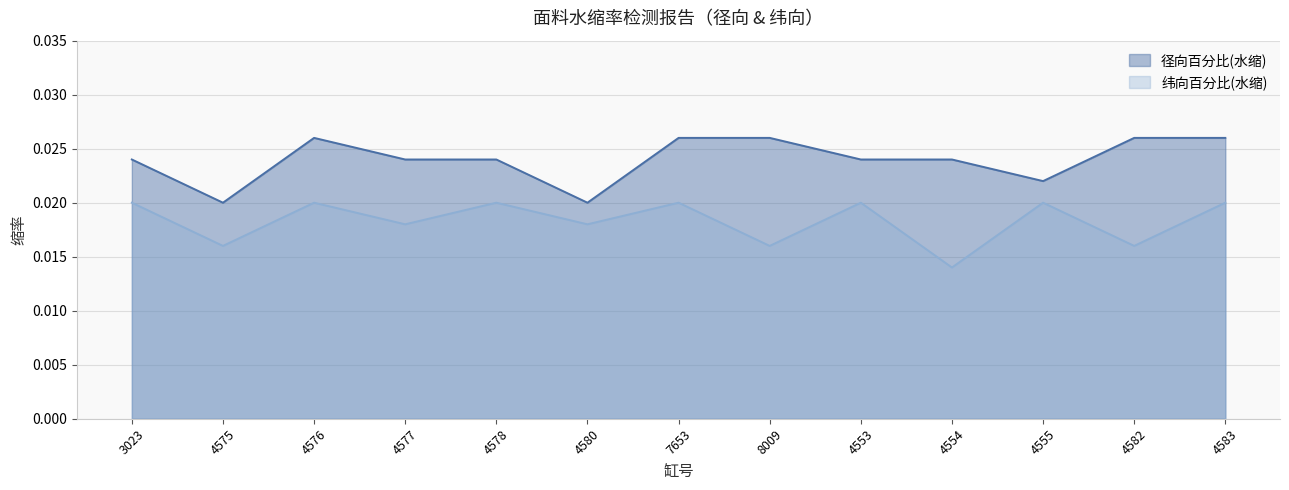

The value of 纬向百分比(水缩) at 7653 is 0.0. True or false?

True